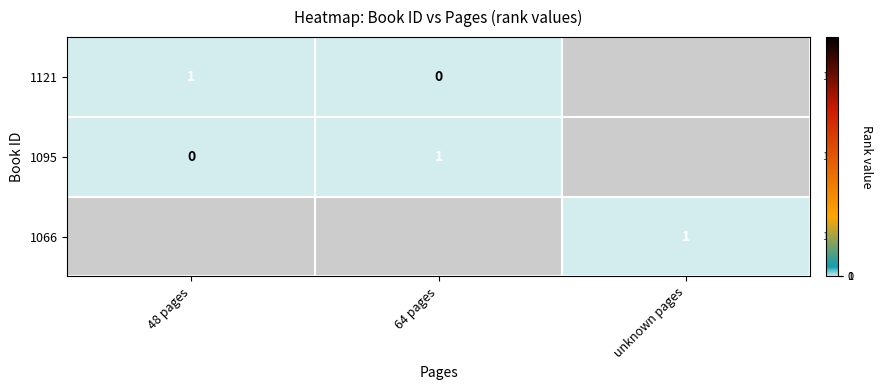

What is the maximum value shown in the chart?

1.0